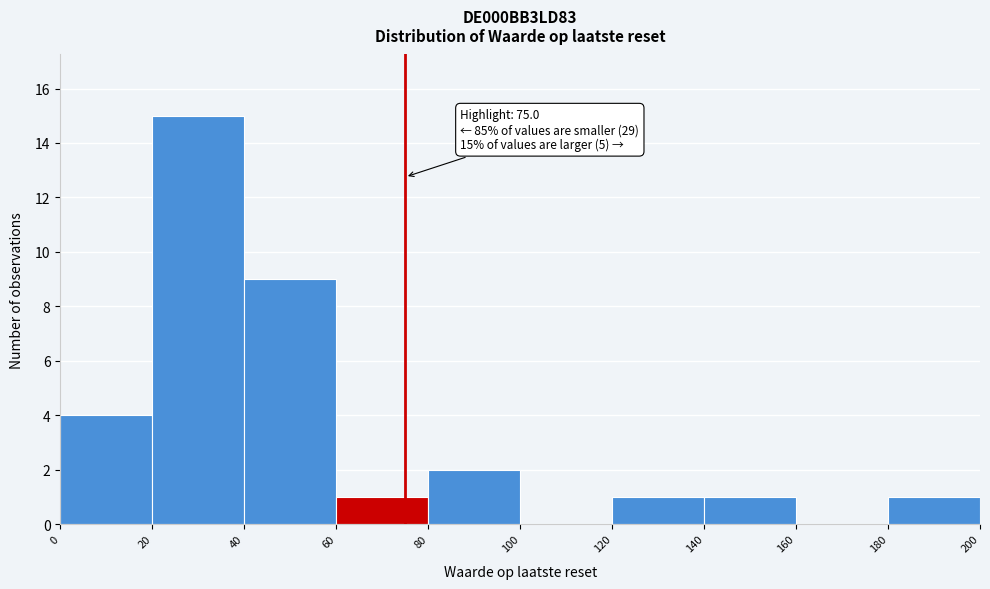

Which range on the x-axis has the tallest bar?

20 to 40